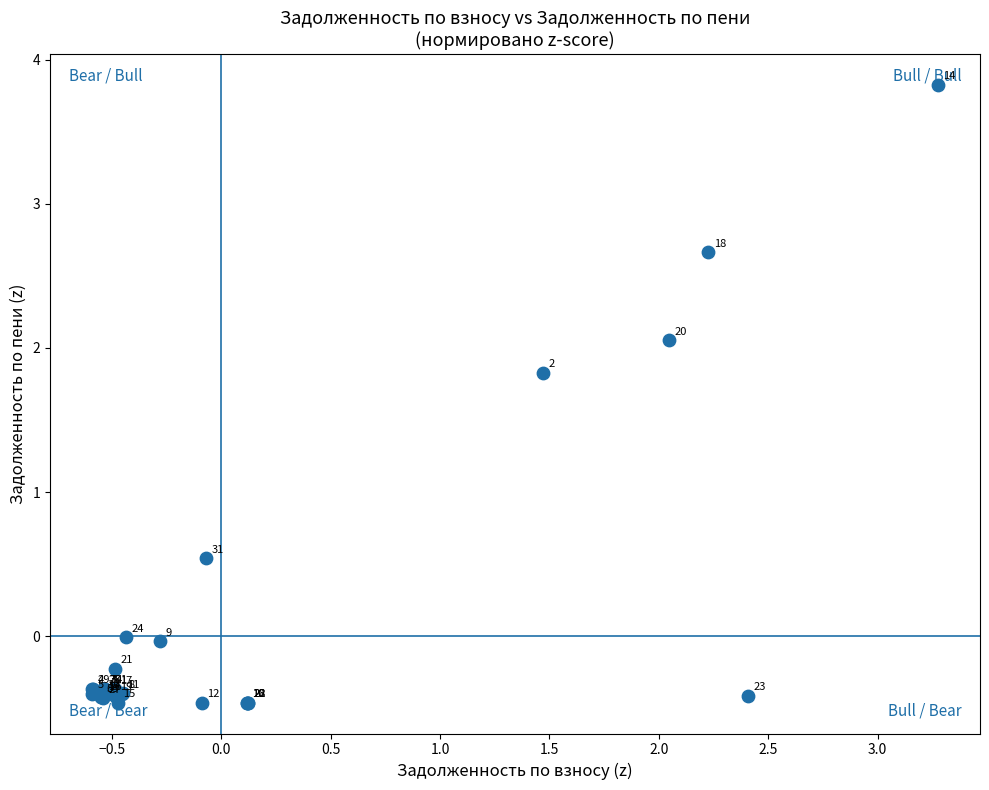

What Y value in the scatter plot is closest to 1?

0.5